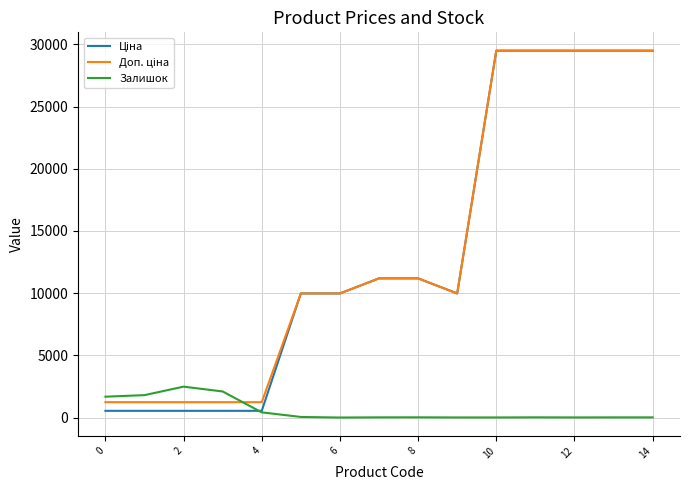

What is the maximum value shown in the chart?

29491.5